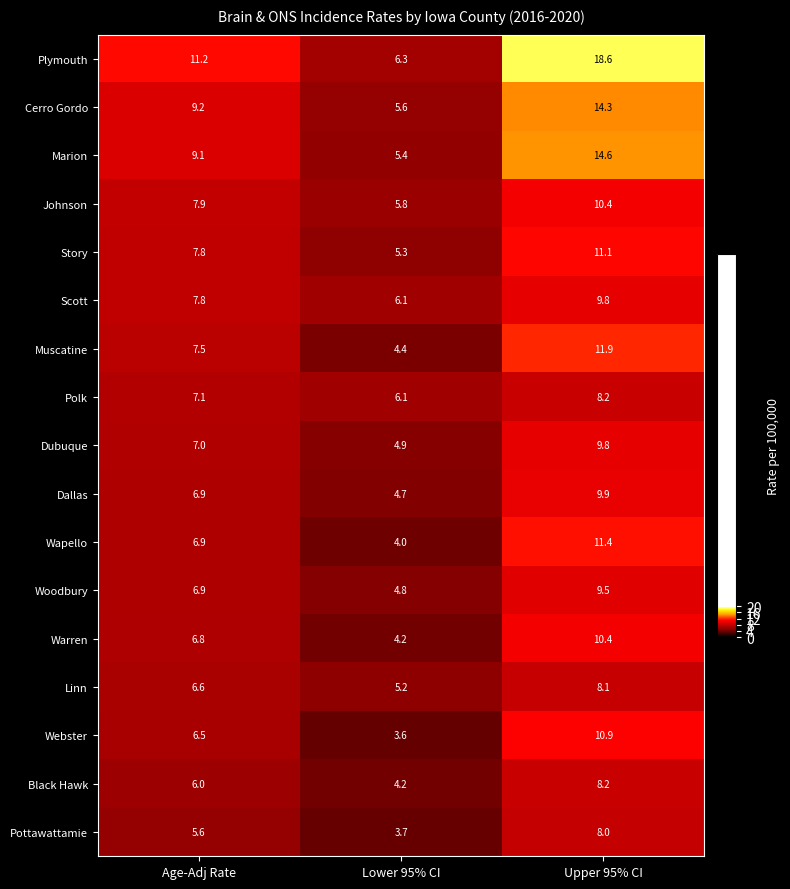

At which category does the chart reach its minimum across all series?

Lower 95% CI